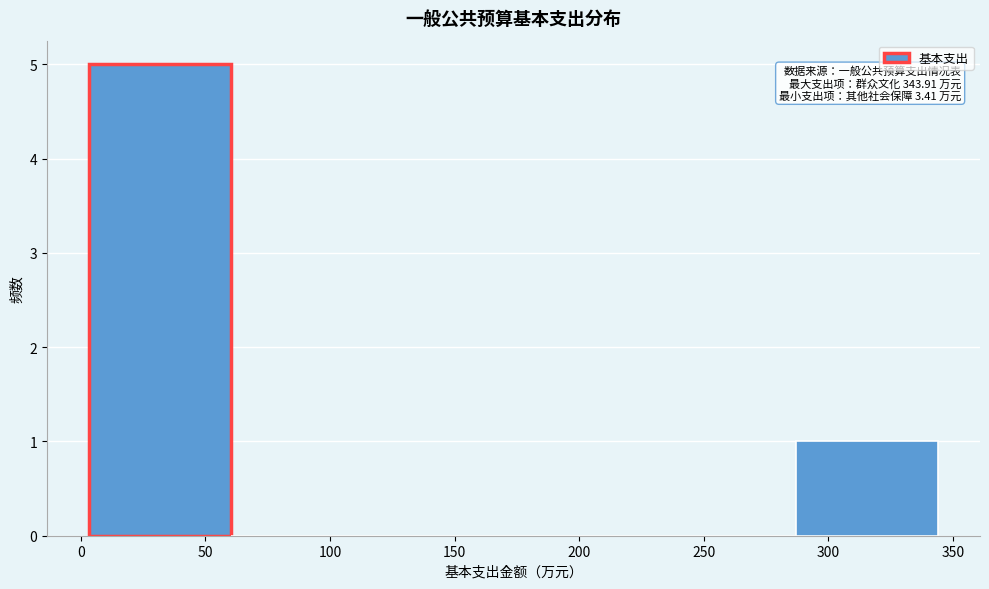

Over which range of the x-axis is the bar tallest?

5 to 60